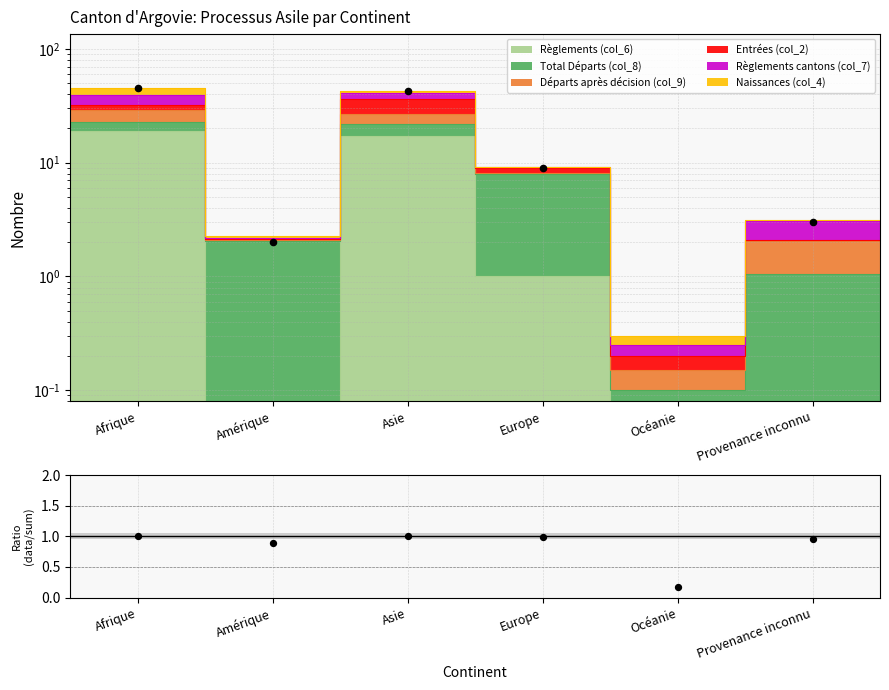

What is the change in value from Amérique to Provenance inconnu?

+1.0